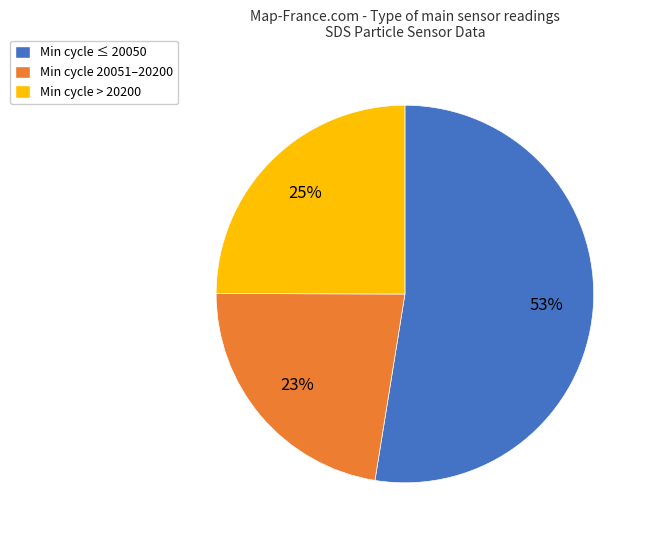

How many slices are in this pie chart?

3